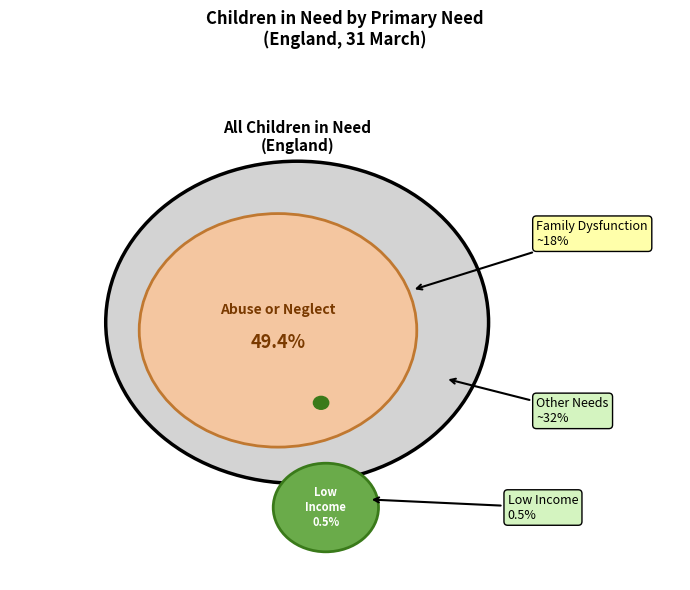

Does N5 - Family dysfunction represent more than half of the total?

No